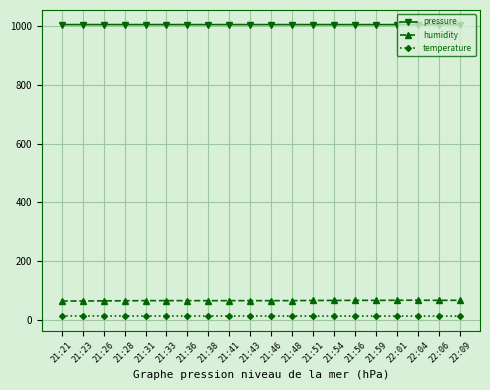

True or false: humidity has more than 1 interior local peaks.

True